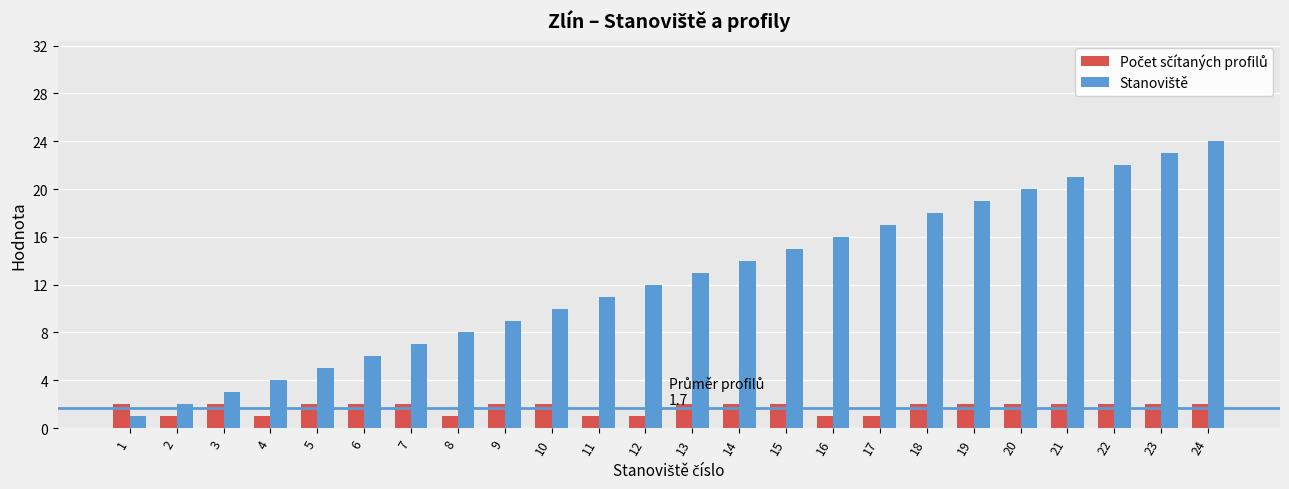

Which category has the highest value across all series?

24